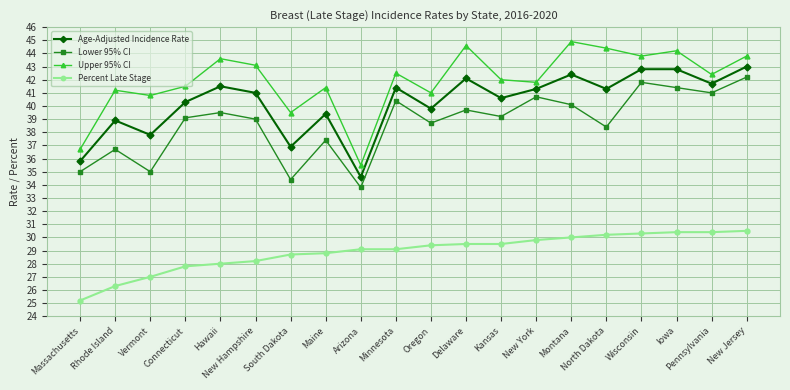

Does the chart display data point markers on the line(s)?

Yes